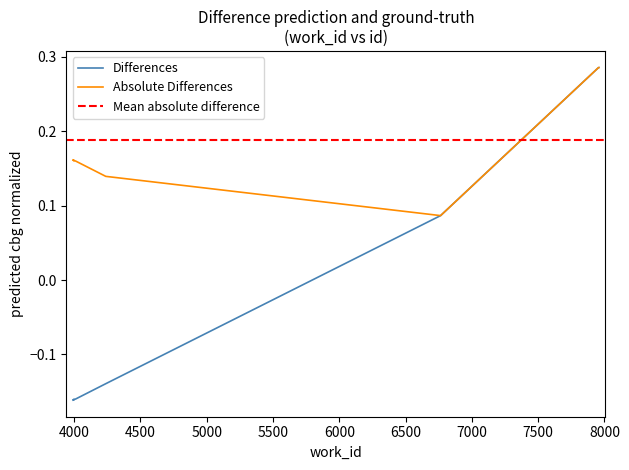

Is this an area chart (filled region under the line)?

No